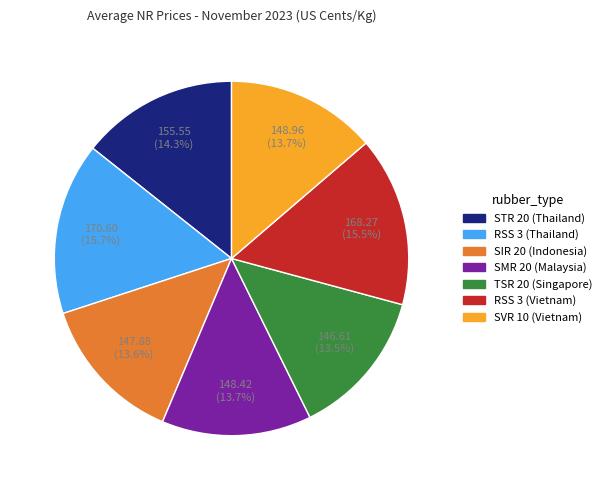

The RSS 3 (Thailand) slice represents 22% of the pie. True or false?

False